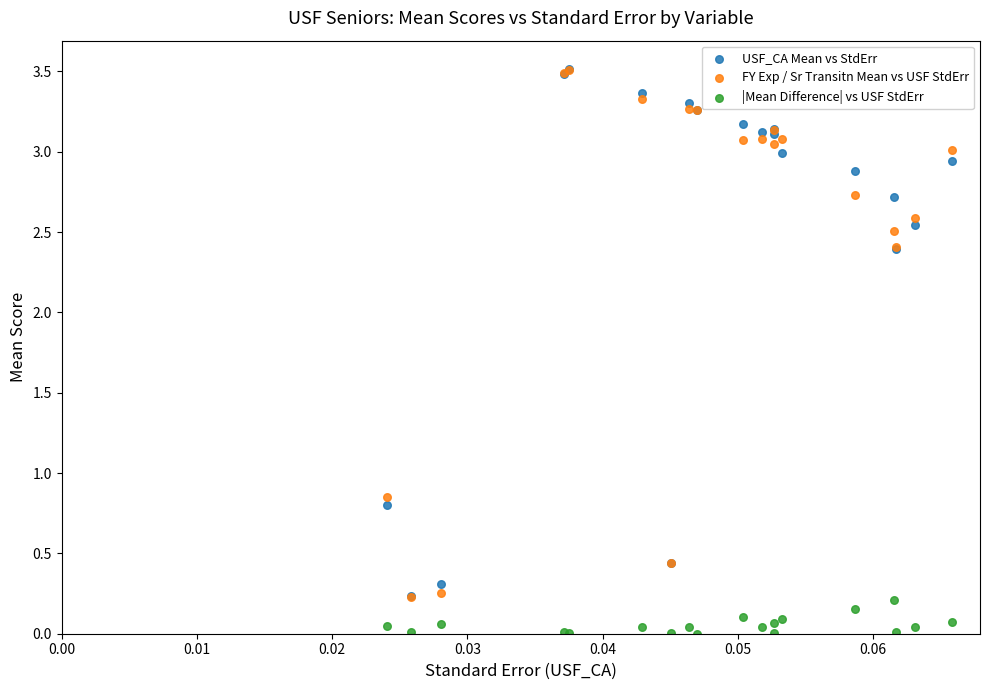

In the USF_CA Mean vs StdErr series, what Y value is closest to 1?

0.8